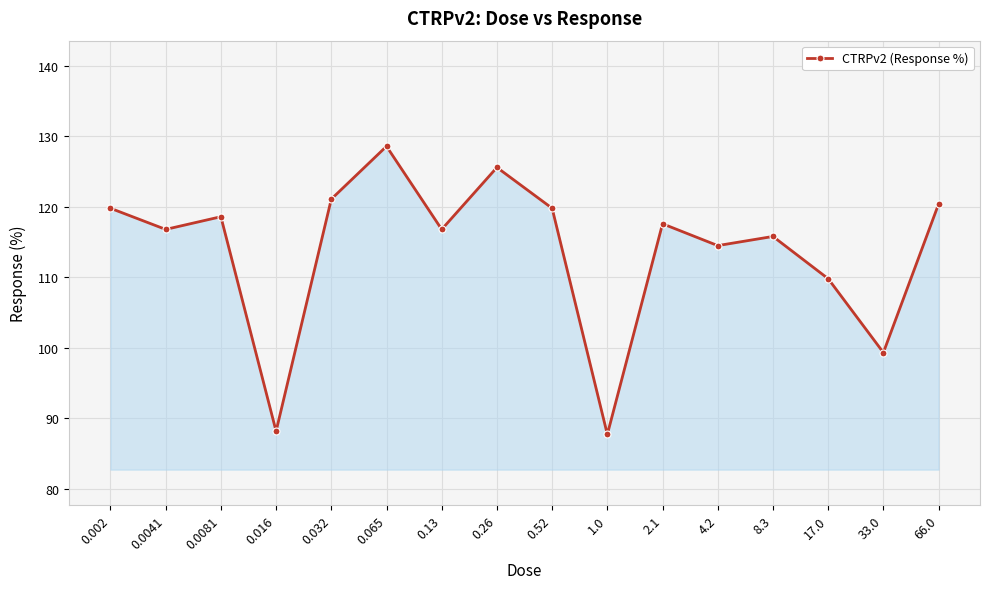

Count the number of categories in the chart.

16